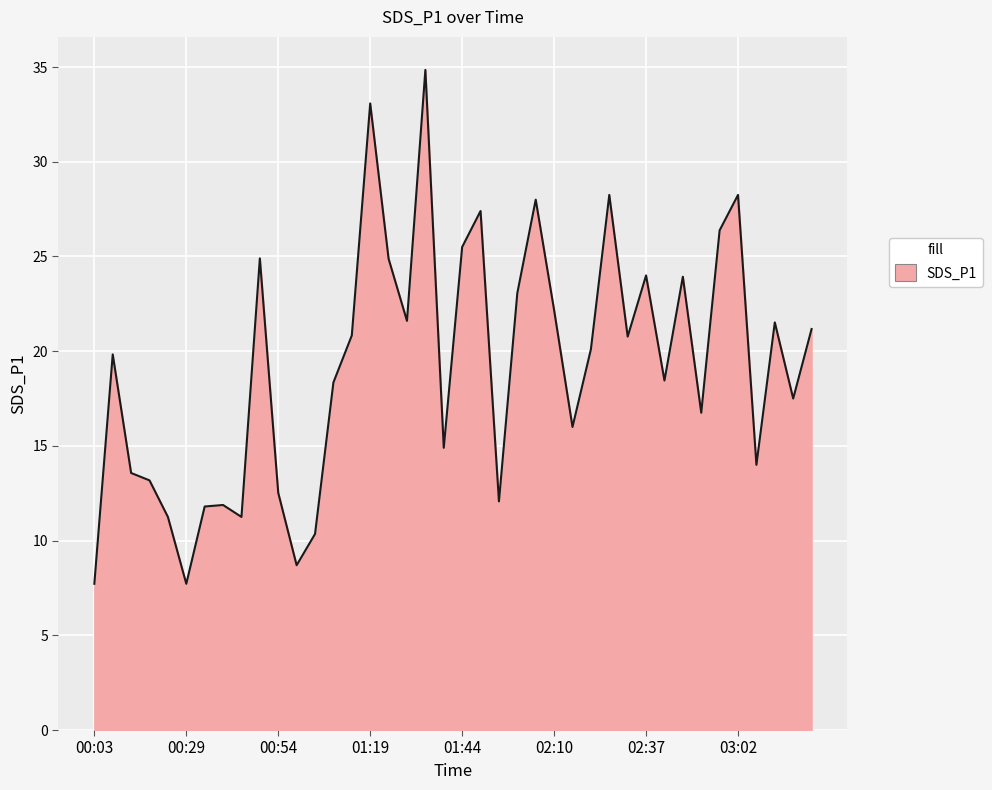

What is the minimum value shown in the chart?

7.7